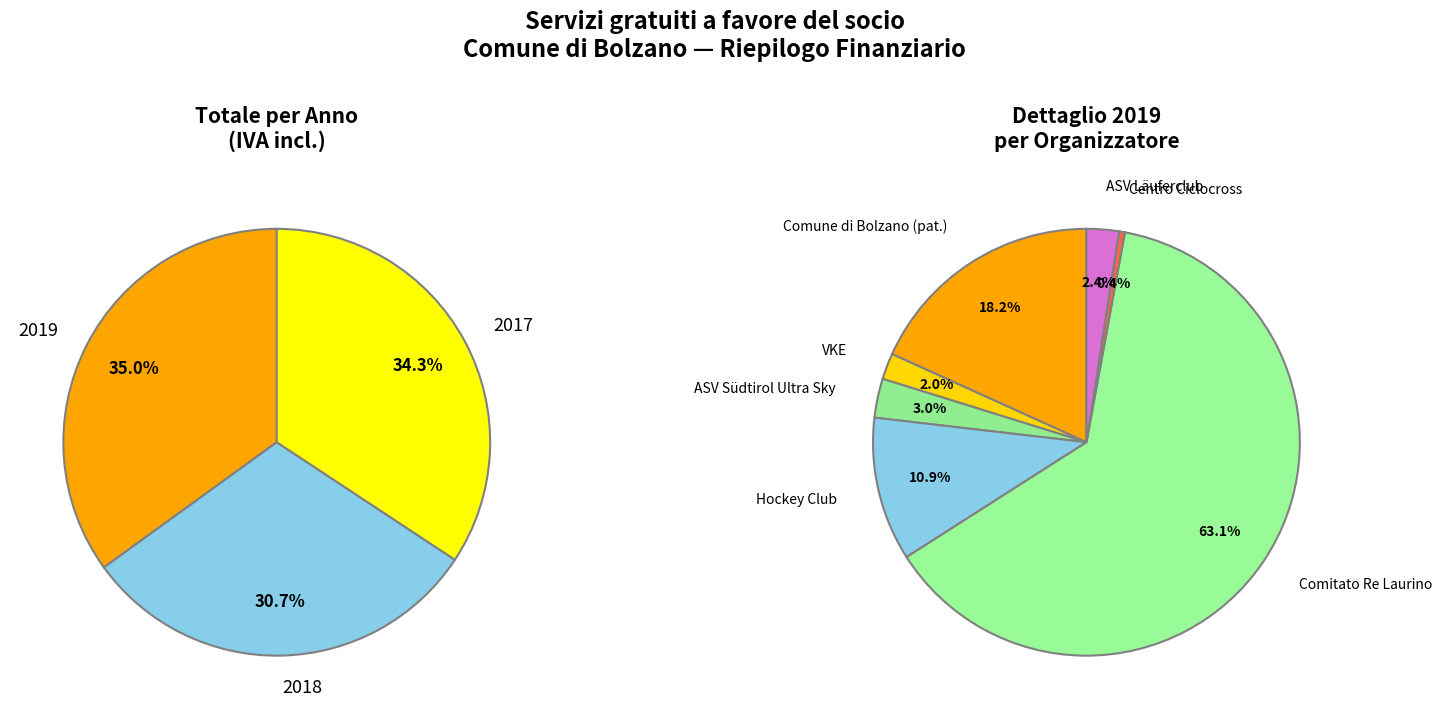

To the nearest percent, what is the difference between the largest and smallest slice percentages?

4%